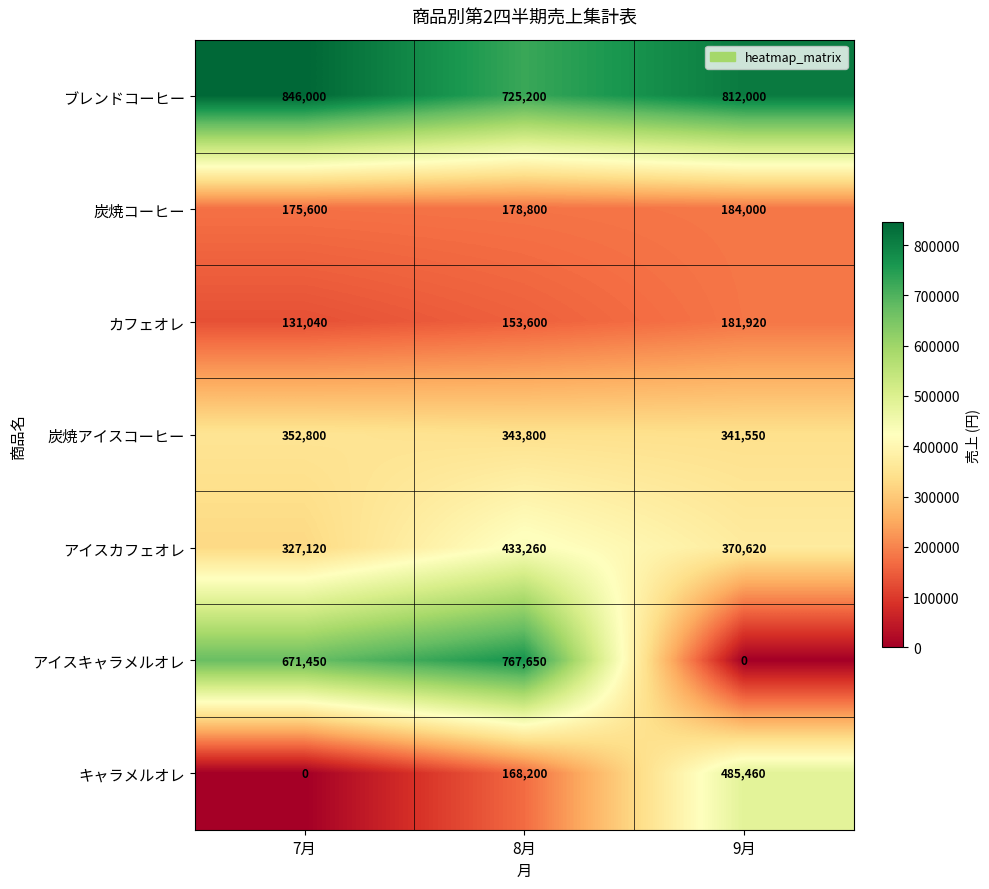

Reading left to right, list all the values displayed in this chart.

ブレンドコーヒー: 846000	725200	812000
炭焼コーヒー: 175600	178800	184000
カフェオレ: 131040	153600	181920
炭焼アイスコーヒー: 352800	343800	341550
アイスカフェオレ: 327120	433260	370620
アイスキャラメルオレ: 671450	767650	0
キャラメルオレ: 0	168200	485460